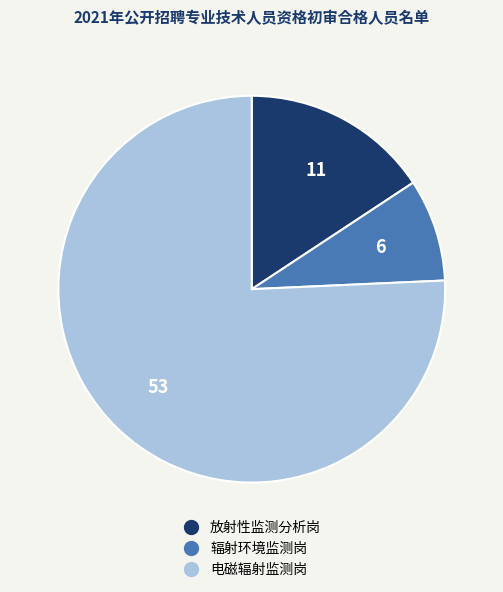

How many segments does this pie chart have?

3